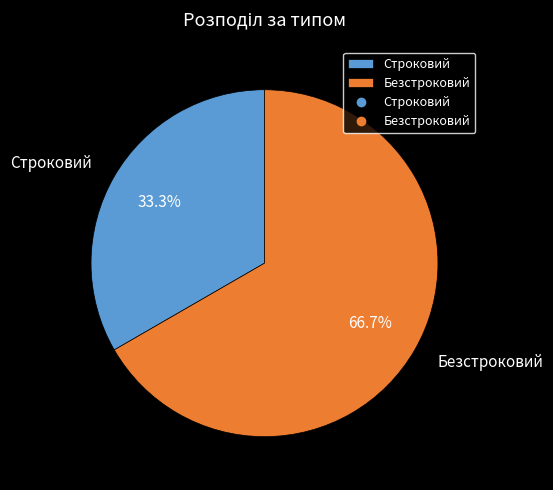

How many segments does this pie chart have?

2